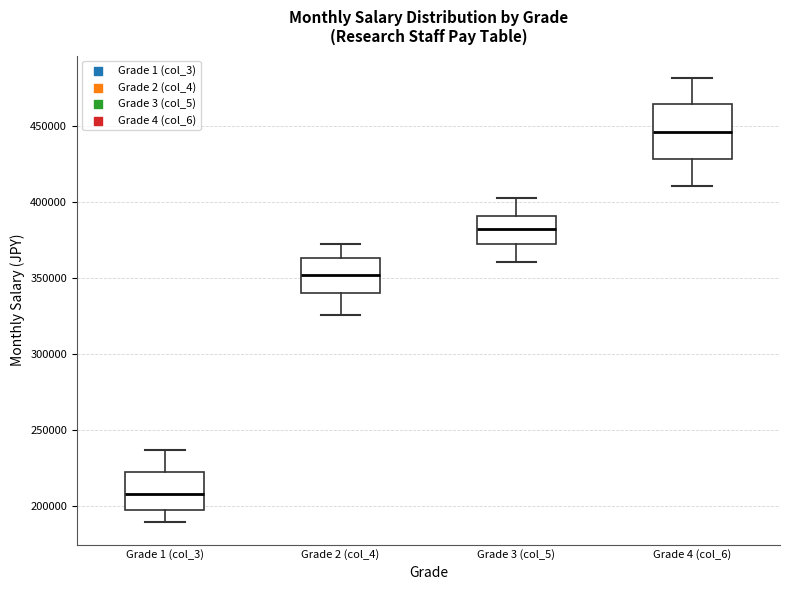

Reading left to right, transcribe this box plot: for each box, give where its median line is, the range the box spans, and where its two whiskers end, as read against the y-axis. The values are not printed on the chart, so give them approximately, as read against the axis.

Grade 1 (col_3): median 210000, box 195000 to 220000, whiskers 190000 to 235000
Grade 2 (col_4): median 350000, box 340000 to 365000, whiskers 325000 to 370000
Grade 3 (col_5): median 380000, box 370000 to 390000, whiskers 360000 to 400000
Grade 4 (col_6): median 445000, box 430000 to 465000, whiskers 410000 to 480000